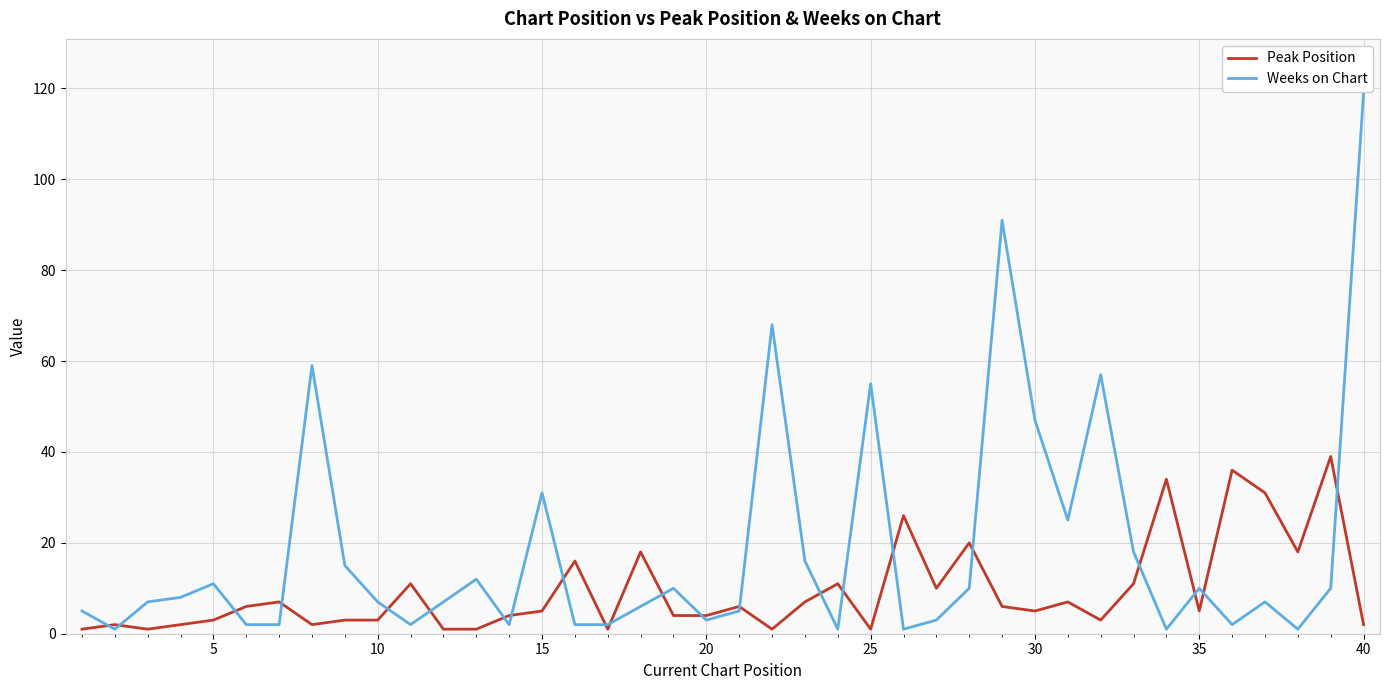

How many categories are shown in the chart?

40